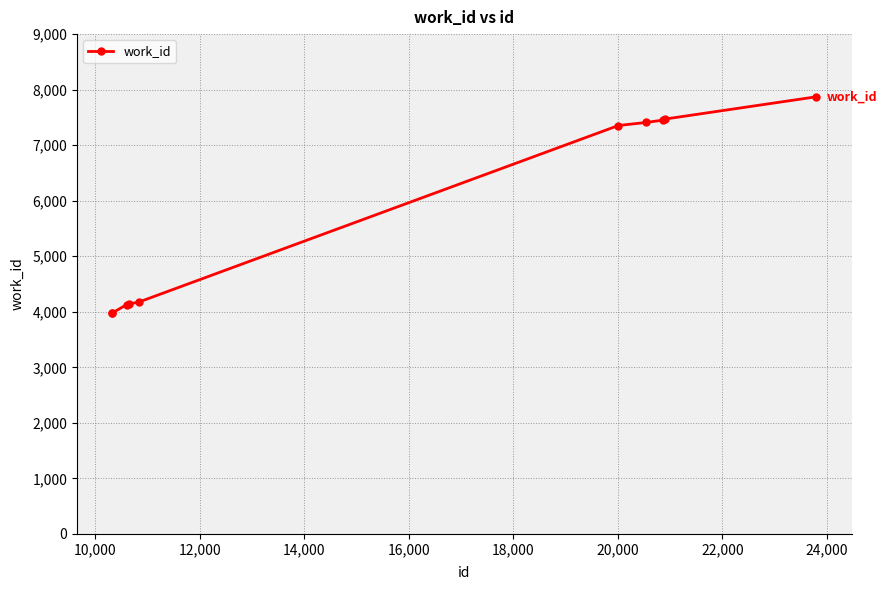

Does the chart display data point markers on the line(s)?

Yes